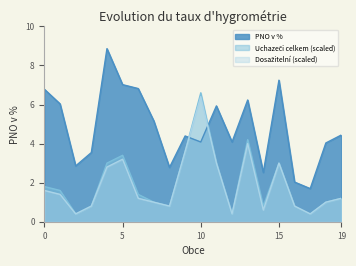

What is the minimum value shown in the chart?

0.4